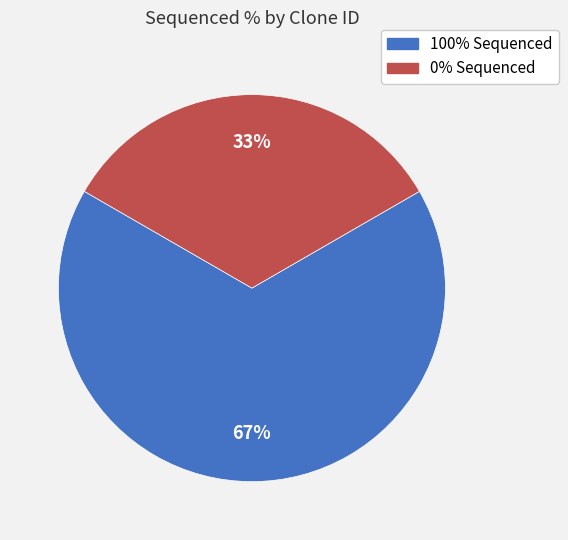

To the nearest percent, what is the average slice percentage?

50%